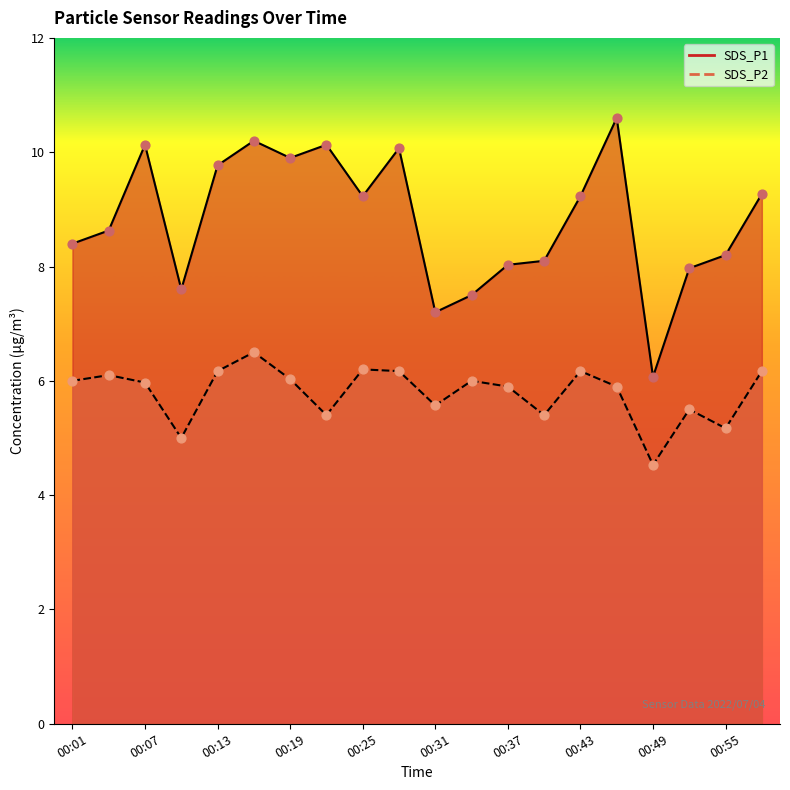

At how many categories does at least one series exceed 5?

20